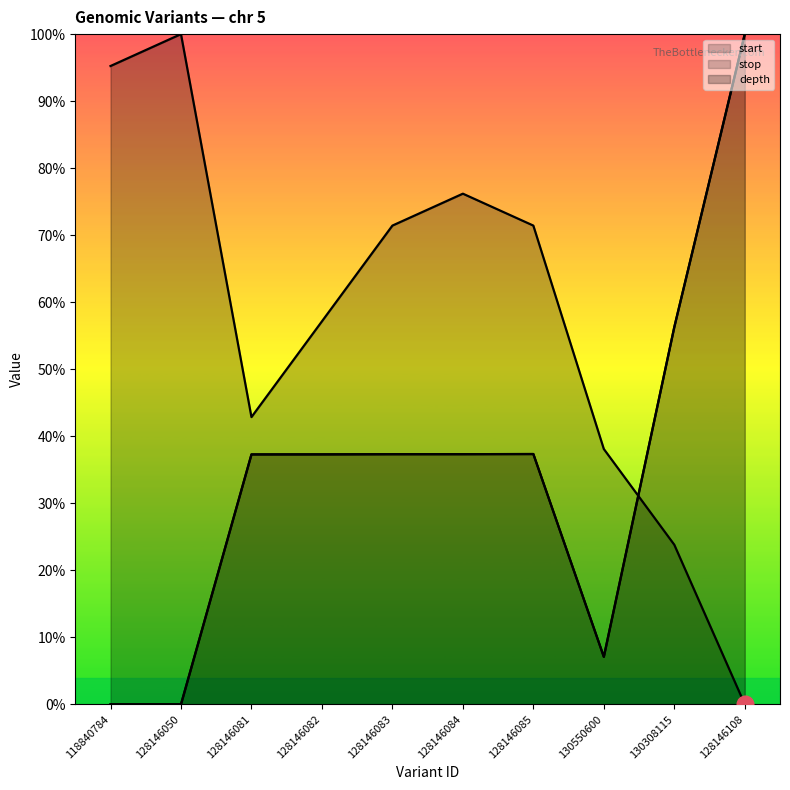

What position from the right is 128146081?

8